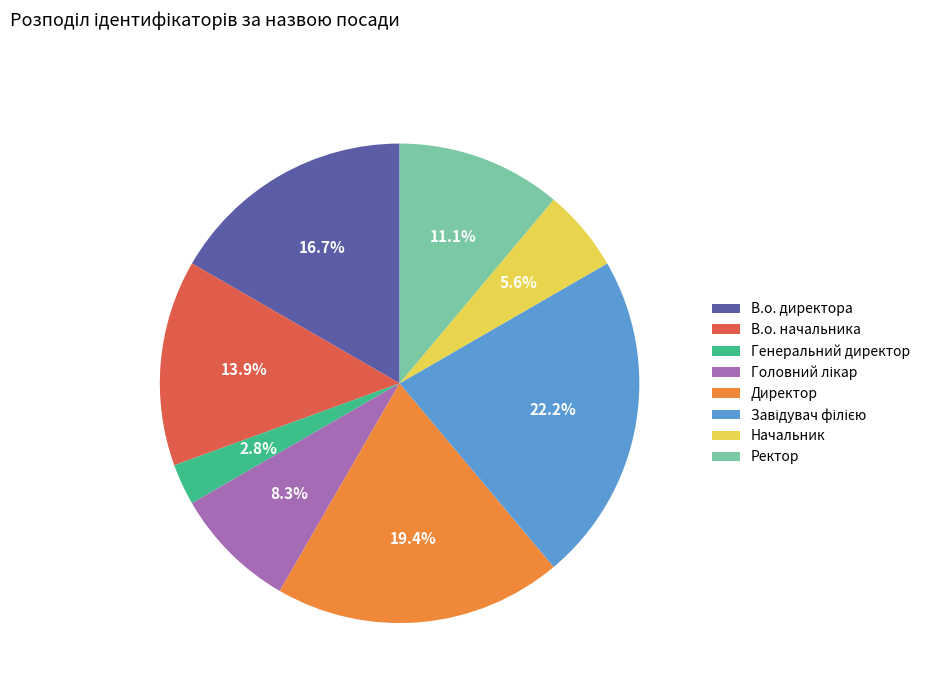

Which slice is the smallest?

Генеральний директор